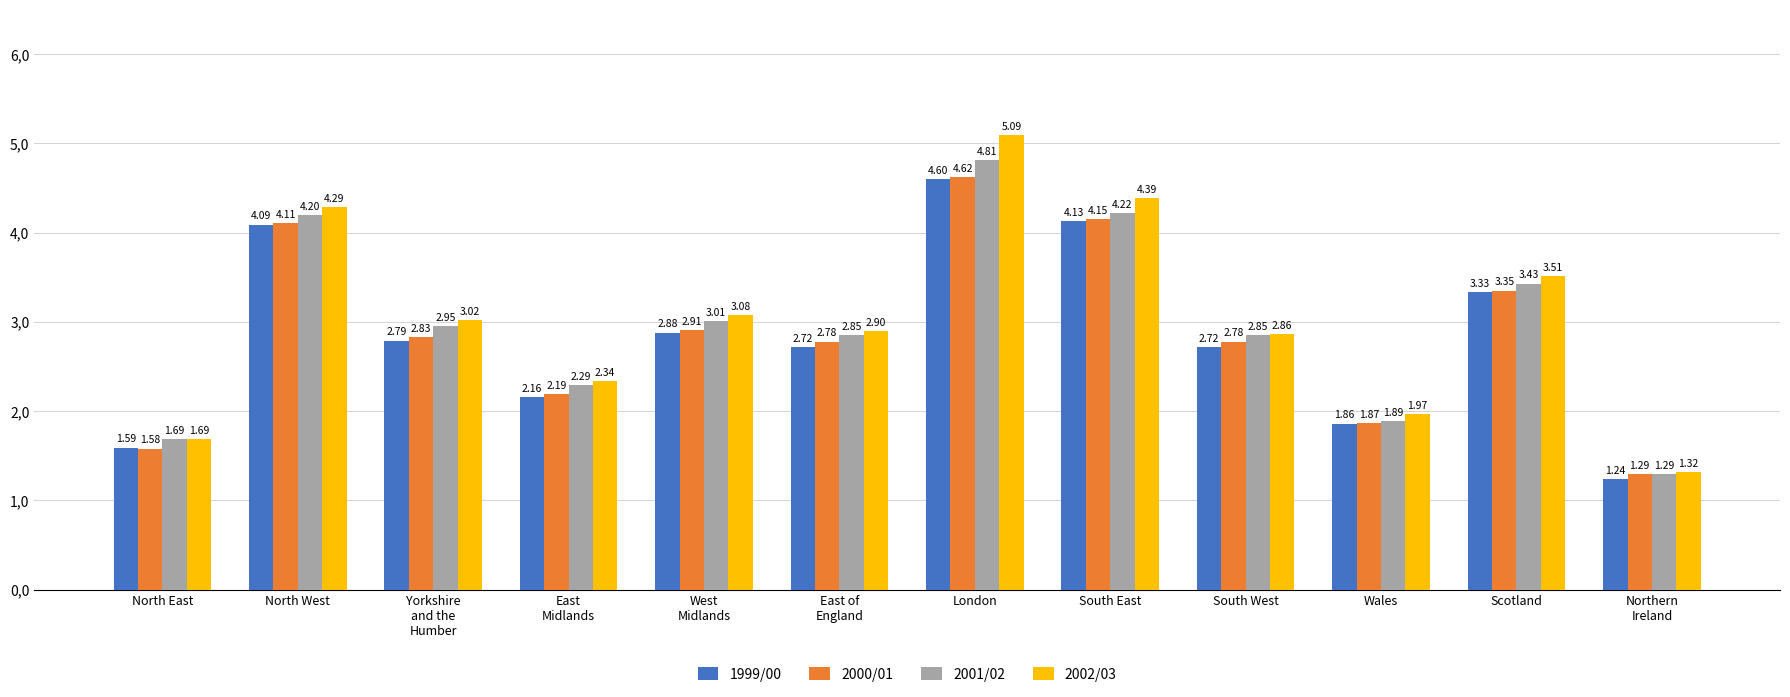

True or false: 2000/01 has a value of 2.2 at East
Midlands.

True